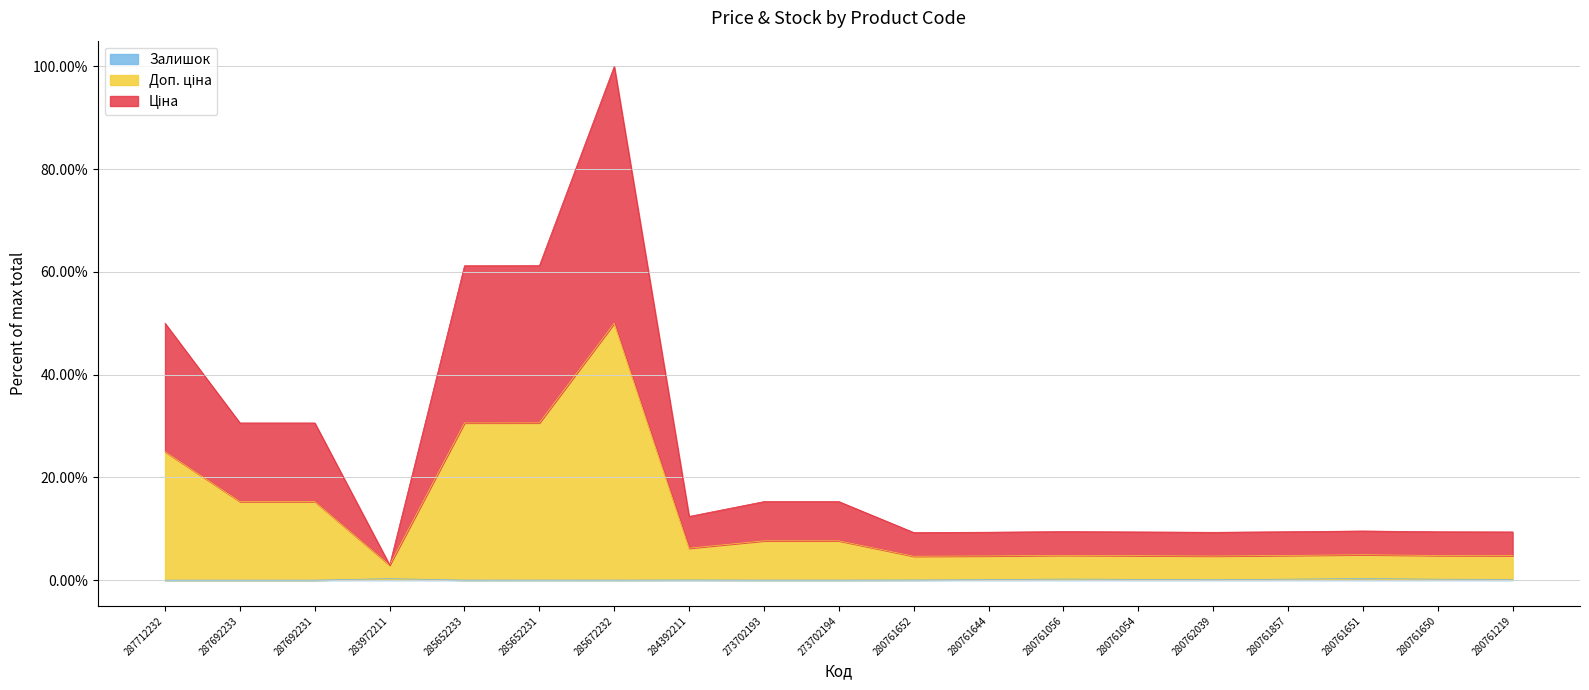

What is the sum of all Ціна values?

464.0